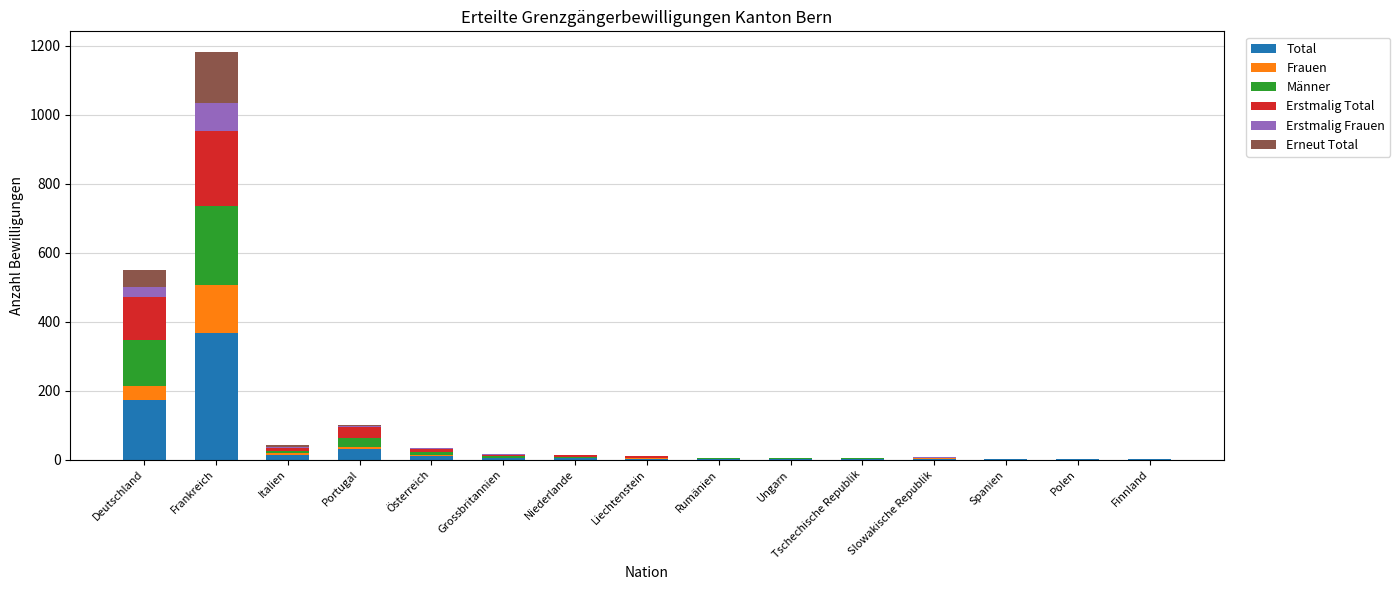

What is the sum of all Total values?

621